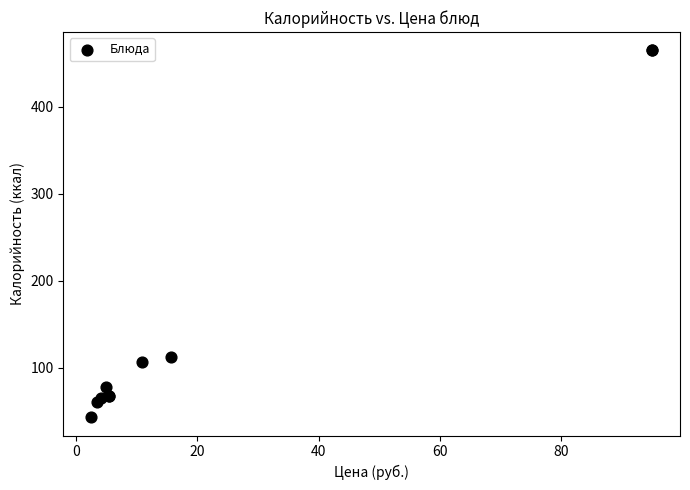

What Y value in the scatter plot is closest to 254?

112.8